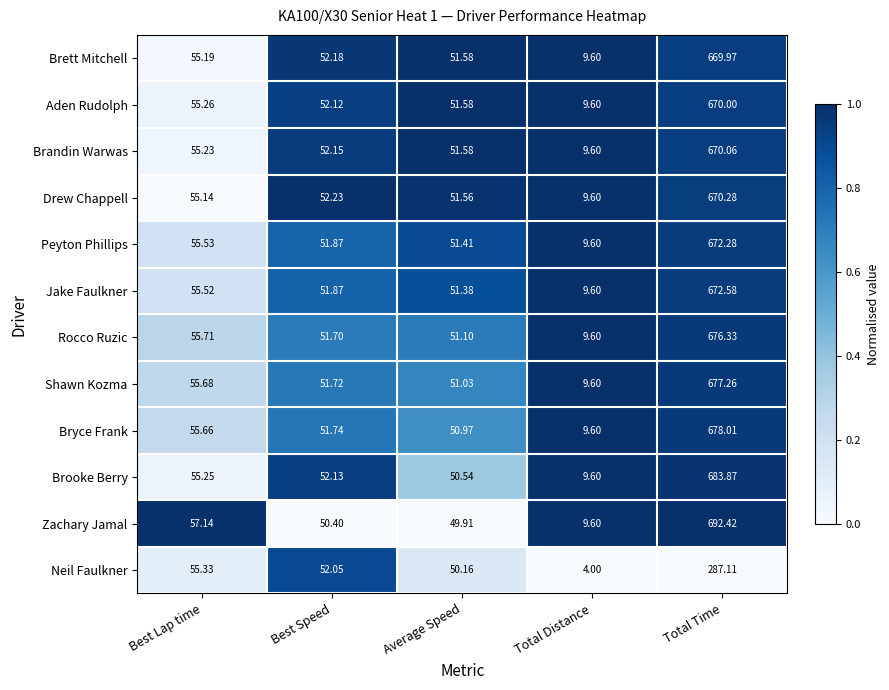

Rank the series by their maximum value, from lowest to highest.

Neil Faulkner, Brett Mitchell, Aden Rudolph, Brandin Warwas, Drew Chappell, Peyton Phillips, Jake Faulkner, Rocco Ruzic, Shawn Kozma, Bryce Frank, Brooke Berry, Zachary Jamal